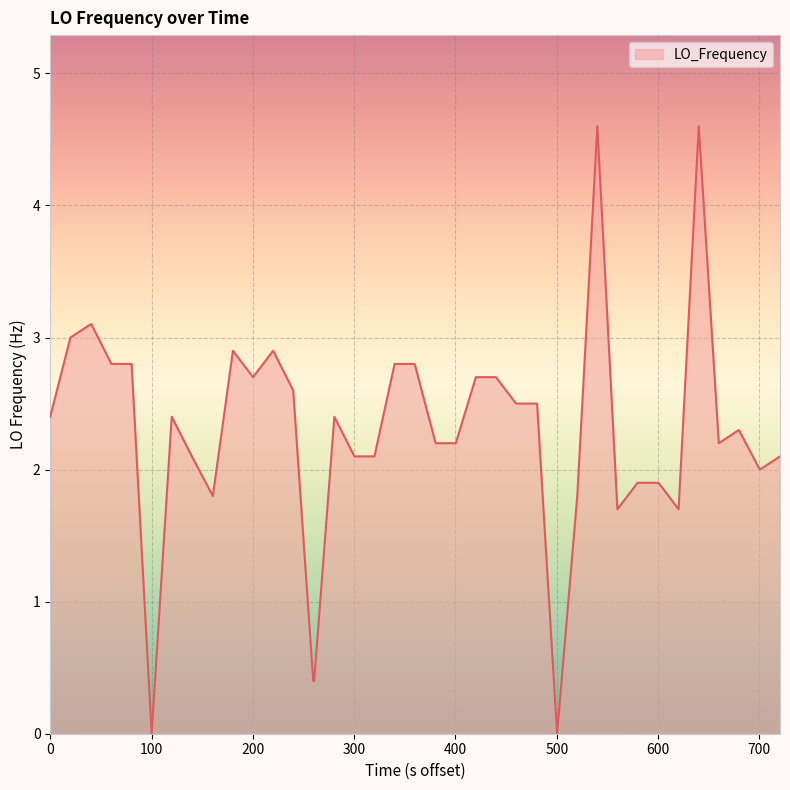

What is the difference between the maximum and minimum values?

4.6